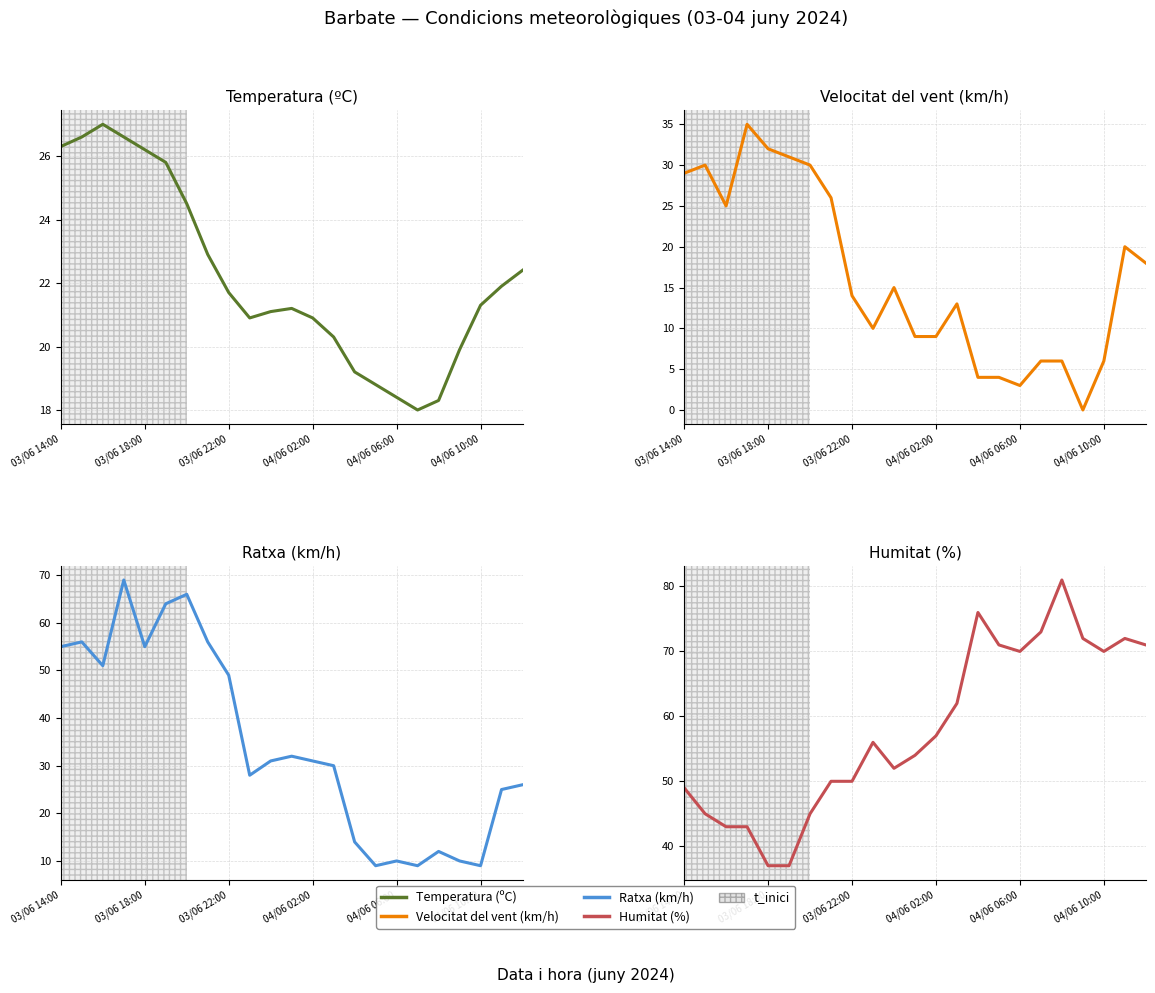

What is the value of the Temperatura (ºC) point at the 19th from the left?

18.3